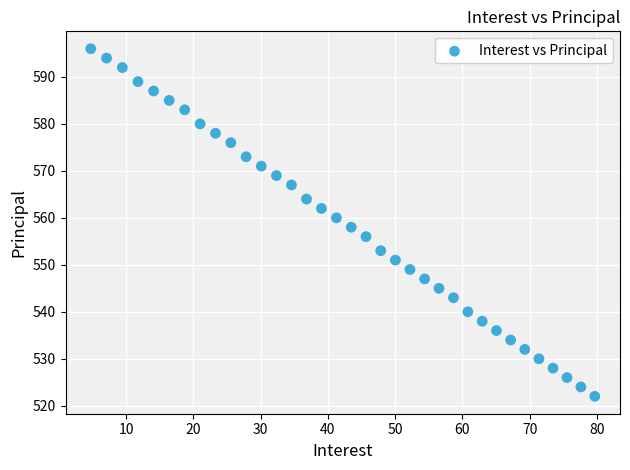

What is the range of Y values (max minus min)?

74